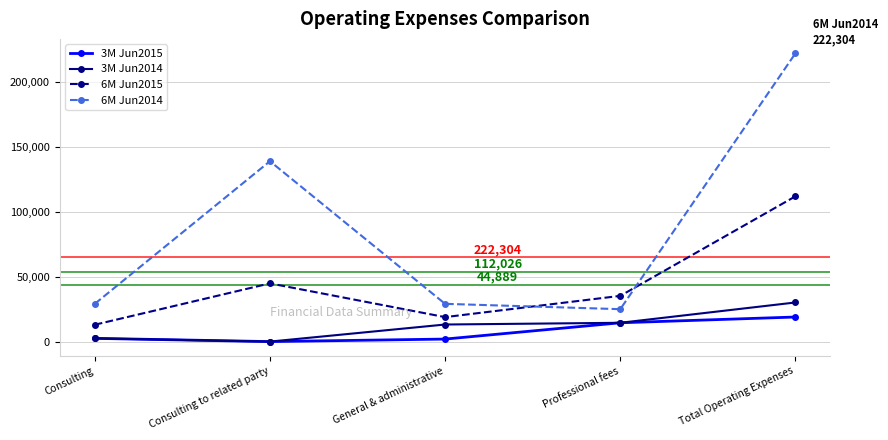

Where does the 6M Jun2015 series first go above 35263?

Consulting to related party